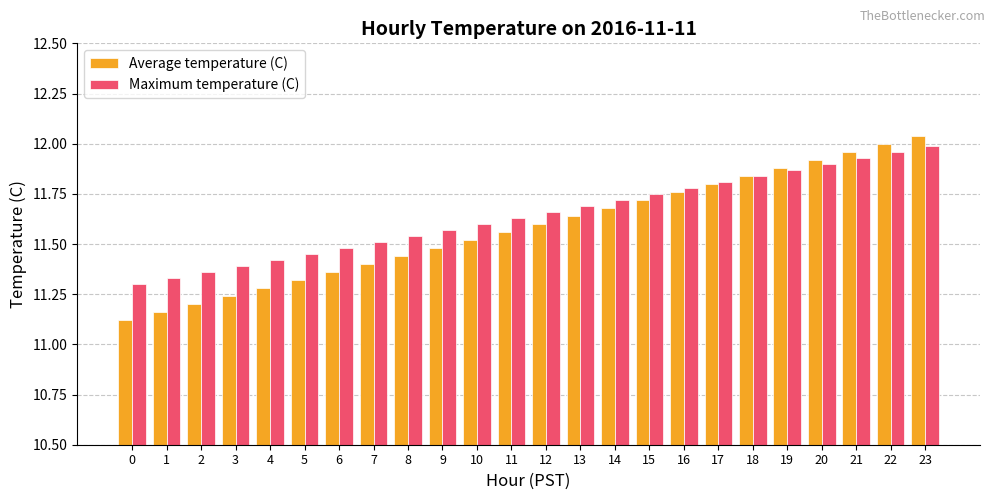

What is the difference between the Average temperature (C) values at 4 and 13?

0.4